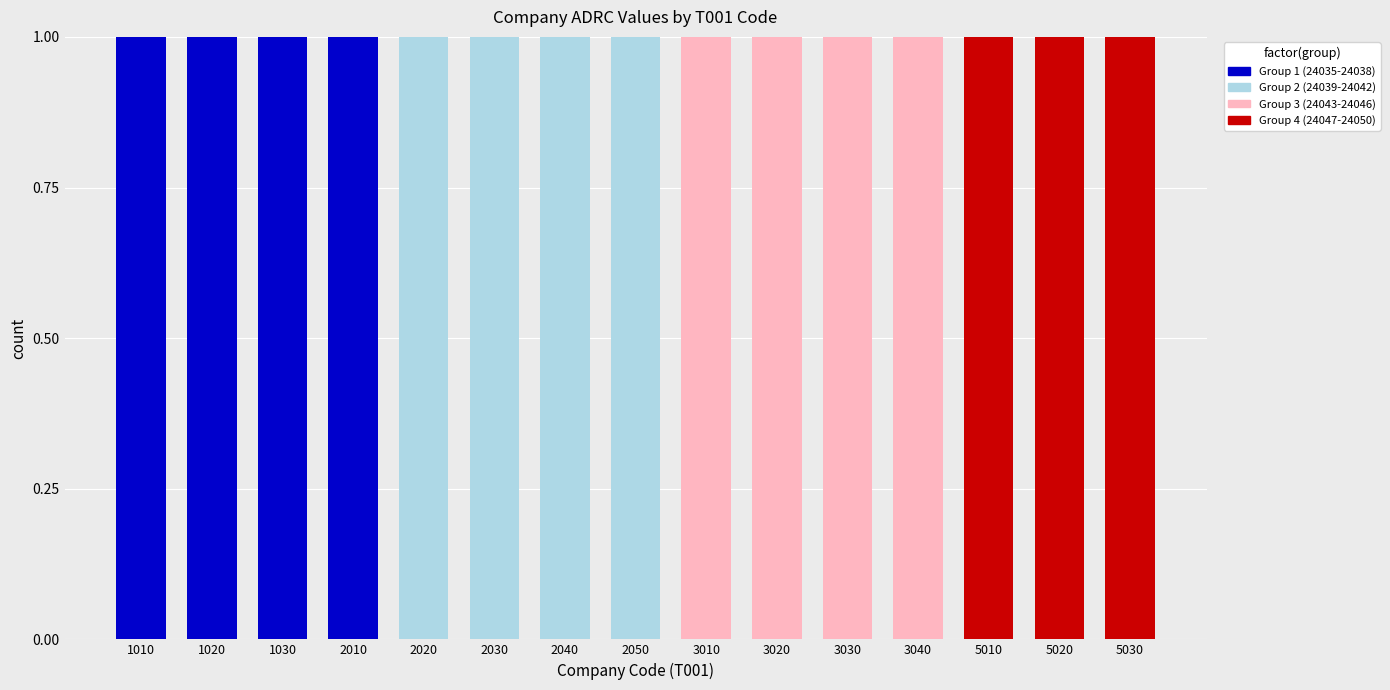

Is it true that Group 1 (24035-24038) equals -1 at 2030?

False